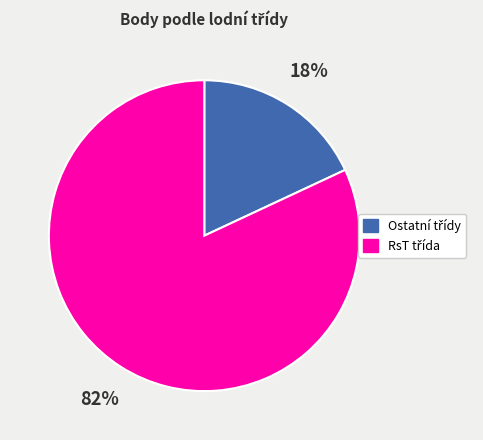

Is there any slice that represents more than half of the pie?

Yes